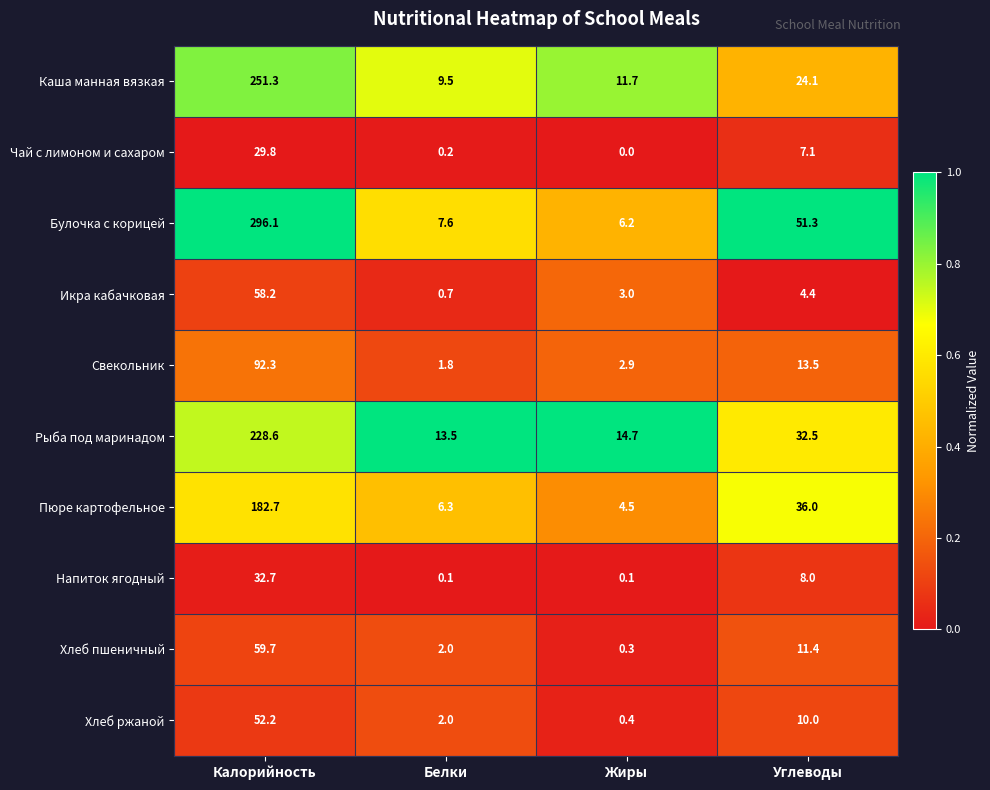

At which category is the sum across all series the highest?

Калорийность